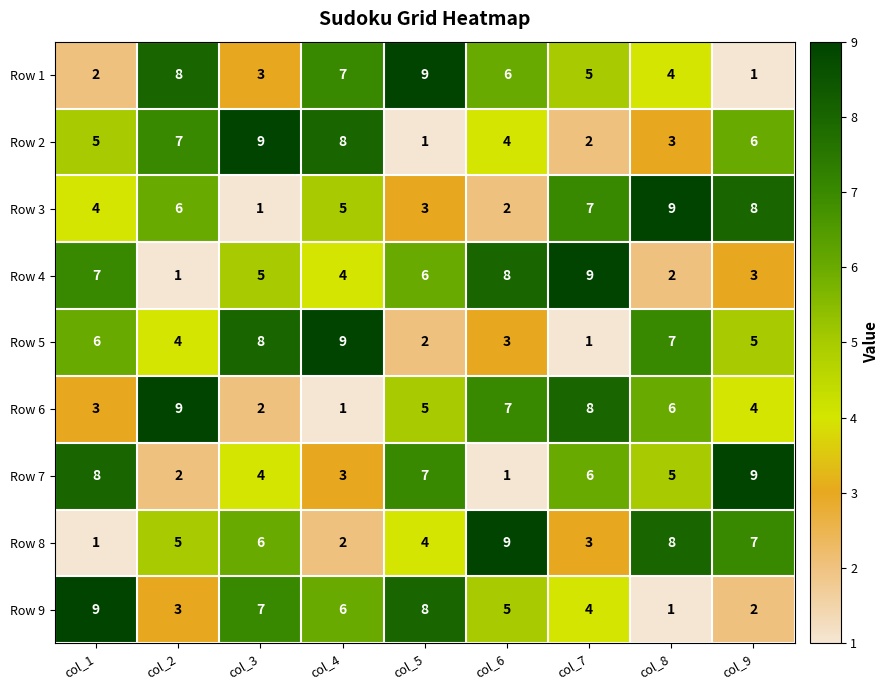

What is the greatest value displayed?

9